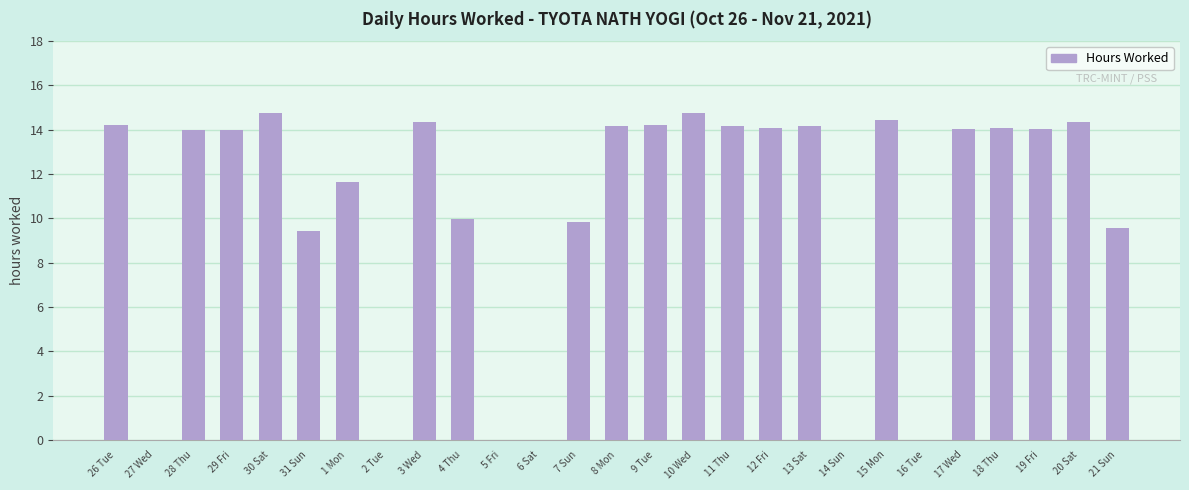

What is the difference between the values at 31 Sun and 17 Wed?

4.6